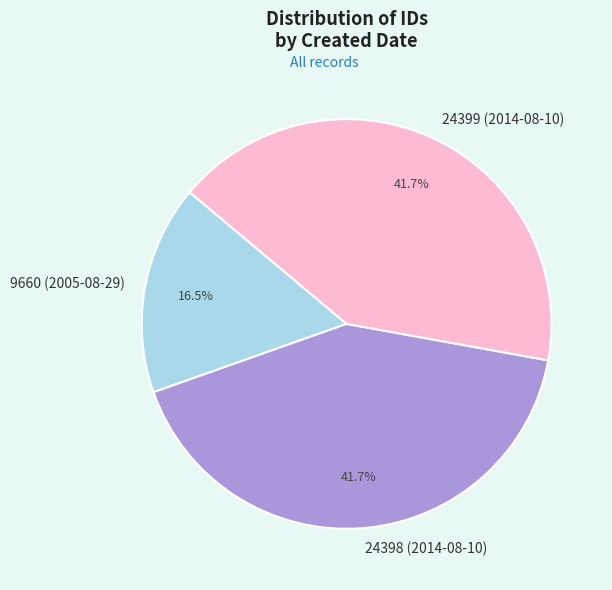

To the nearest percent, what is the average slice percentage?

33%